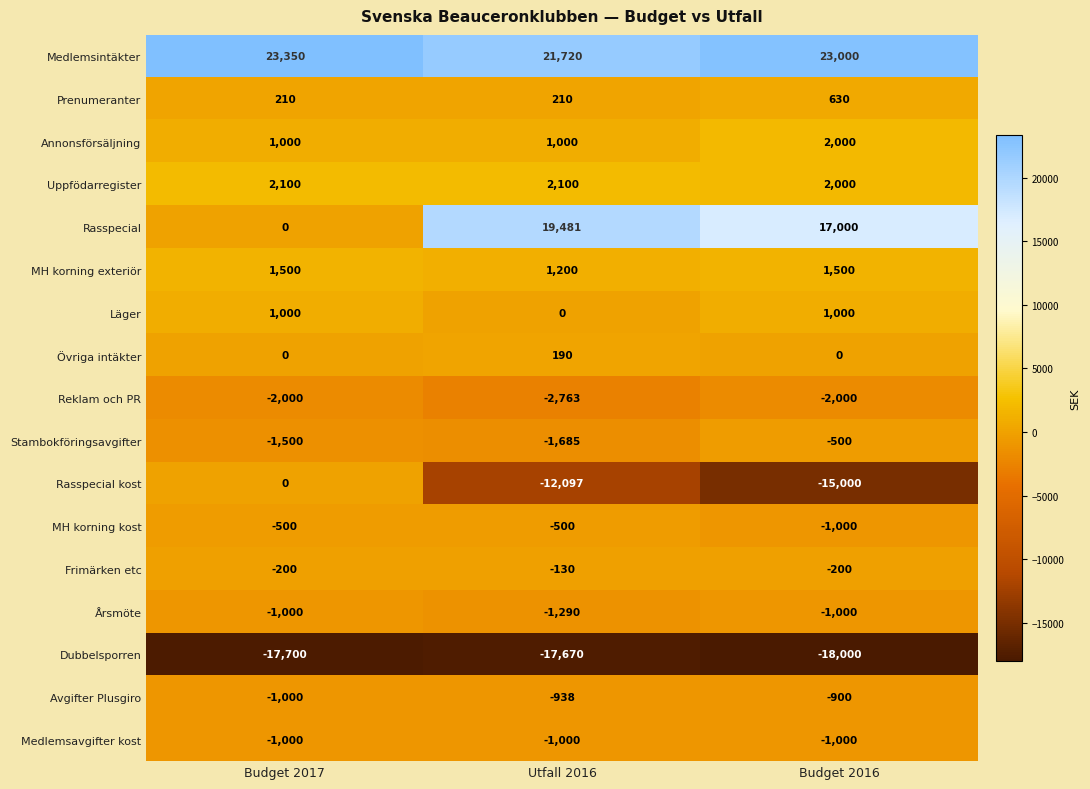

What is the total value across all series at Utfall 2016?

7828